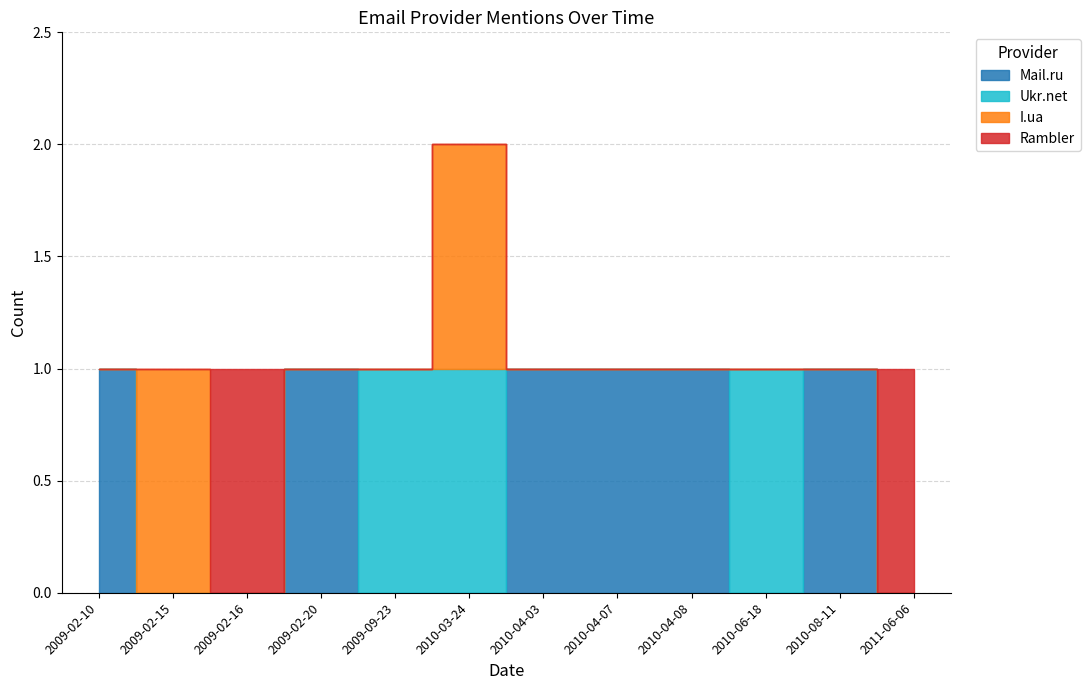

Count the number of categories in the chart.

12